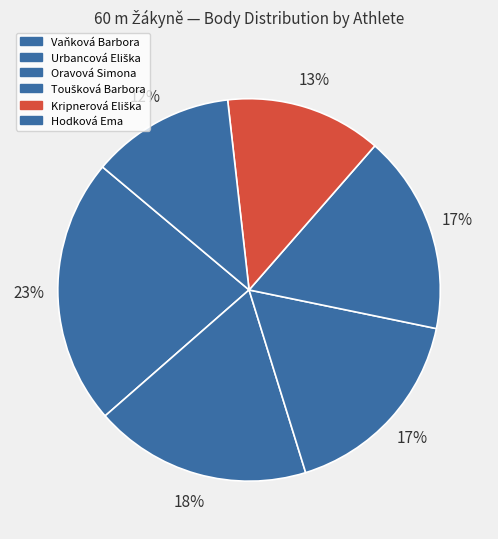

Is the sum of Kripnerová Eliška and Hodková Ema greater than half?

No